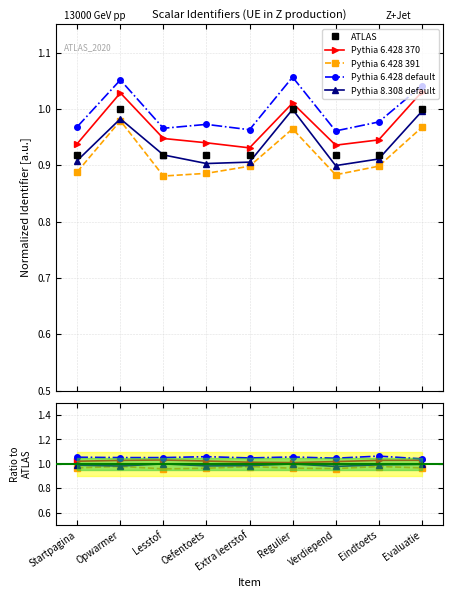

True or false: Pythia 6.428 370 and ATLAS intersect in this chart.

False